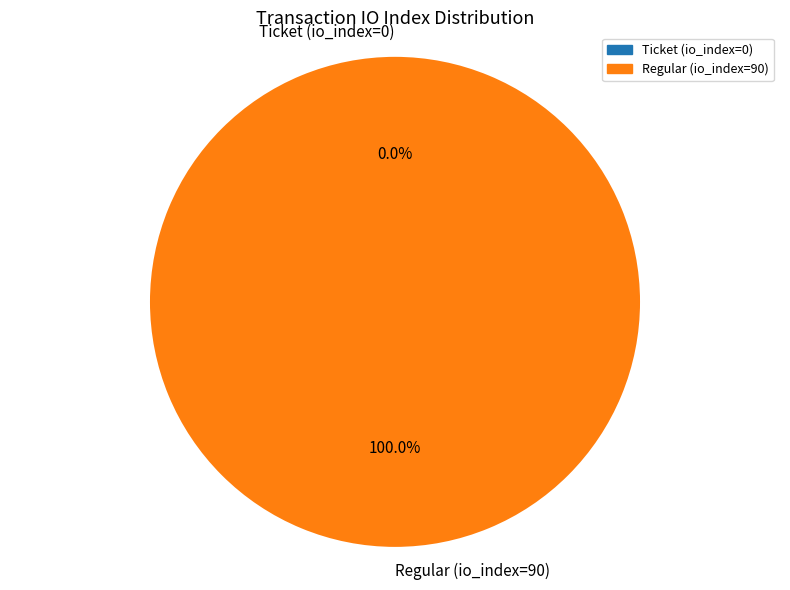

To the nearest percent, what is the difference between the Ticket (io_index=0) and Regular (io_index=90) slice percentages?

100%